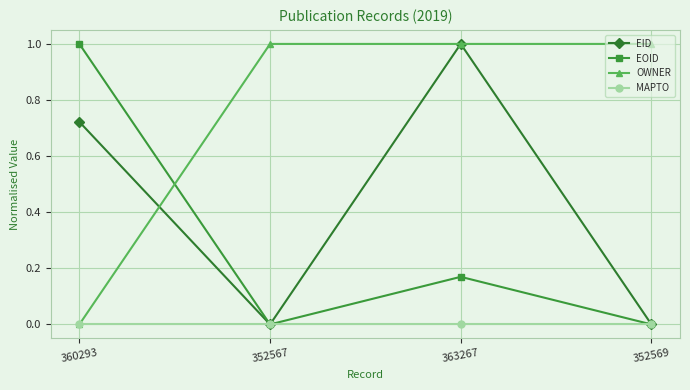

At how many categories does at least one series exceed 0?

4